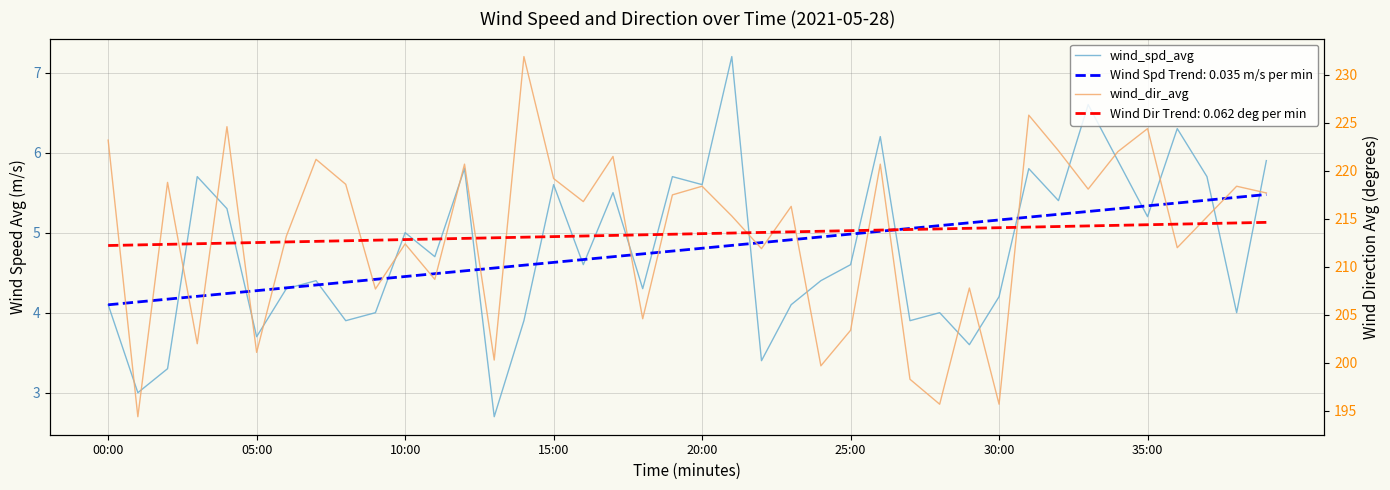

What is the sum of the wind_spd_avg values at 34 and 30?

10.1